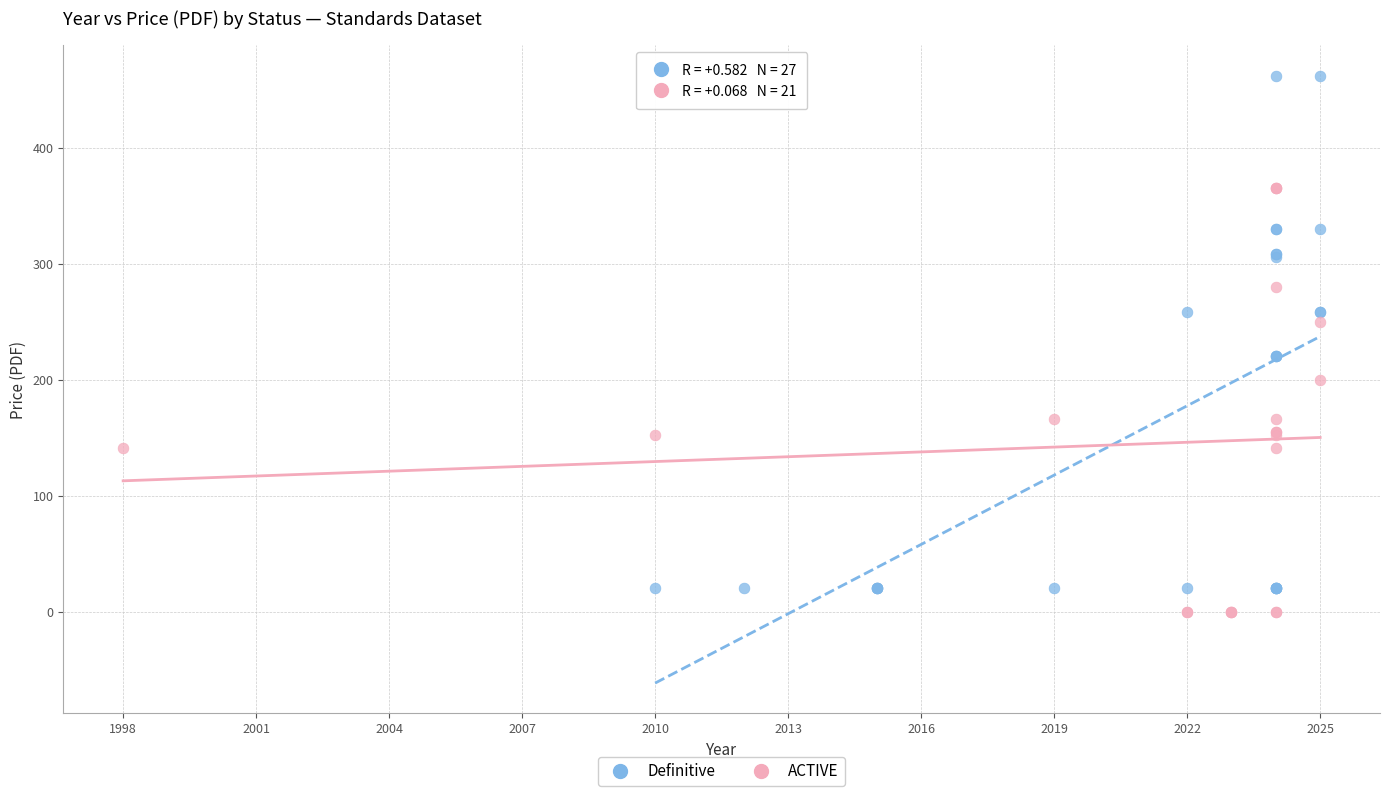

Which series has the widest spread of Y values?

Definitive